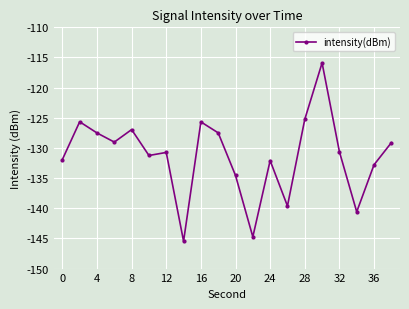

How many data points are less than -130?

11